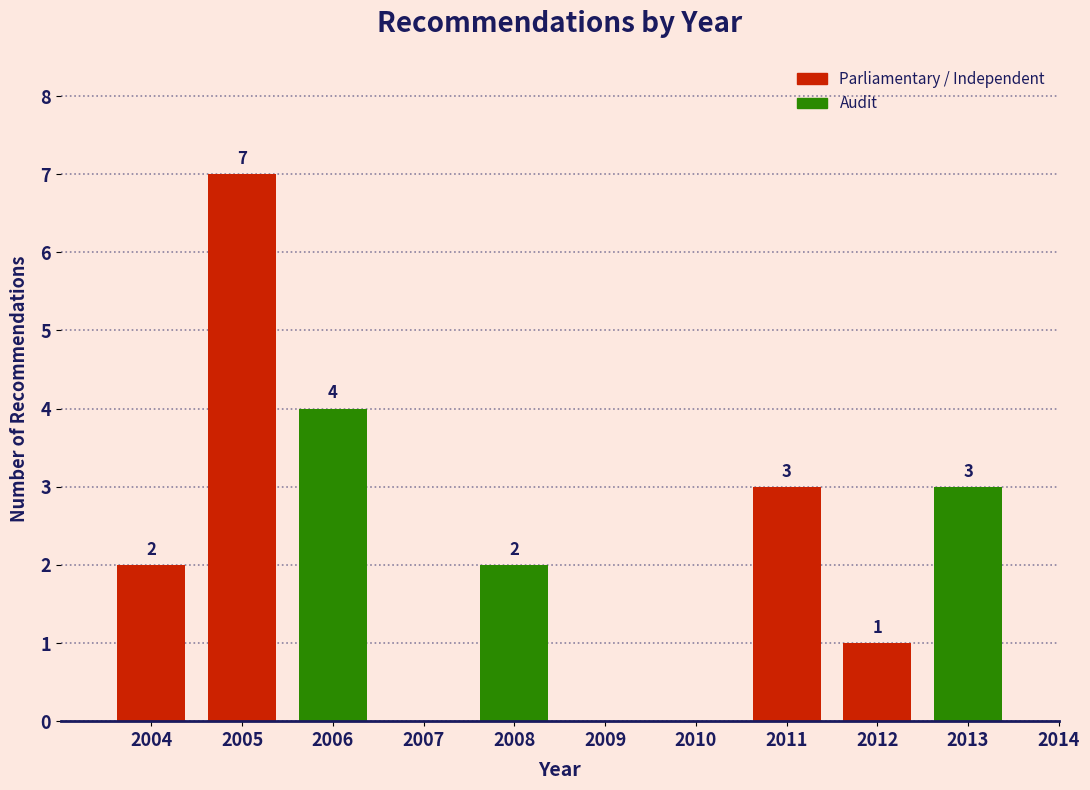

Reading right to left, extract all data points from this chart.

2014=0	2013=3	2012=1	2011=3	2010=0	2009=0	2008=2	2007=0	2006=4	2005=7	2004=2